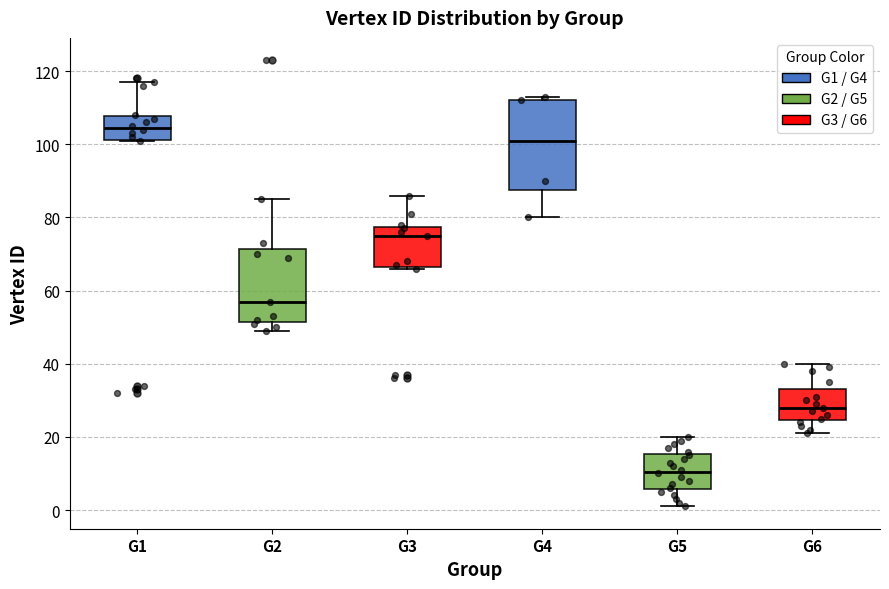

Which box's median line is the lowest?

G5